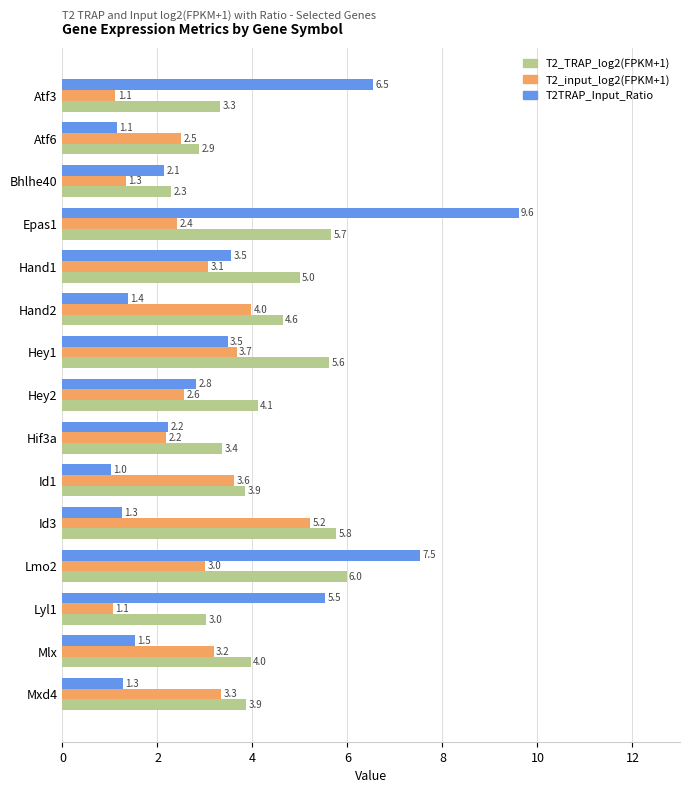

The value of T2TRAP_Input_Ratio at Lmo2 is 7.5. True or false?

True